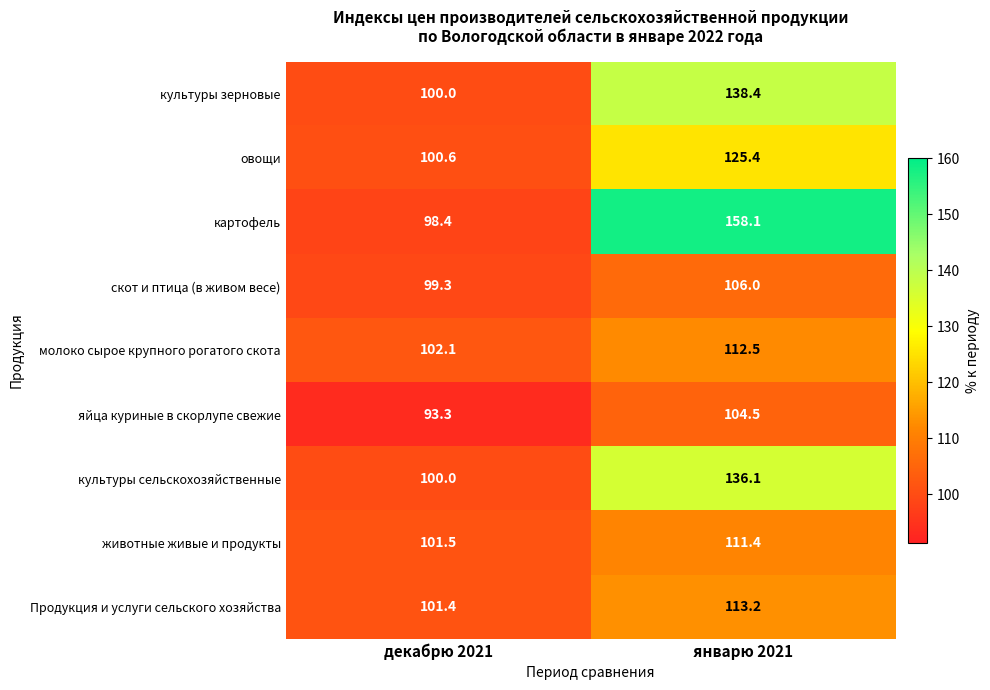

What is the total value across all series at январю 2021?

1105.6